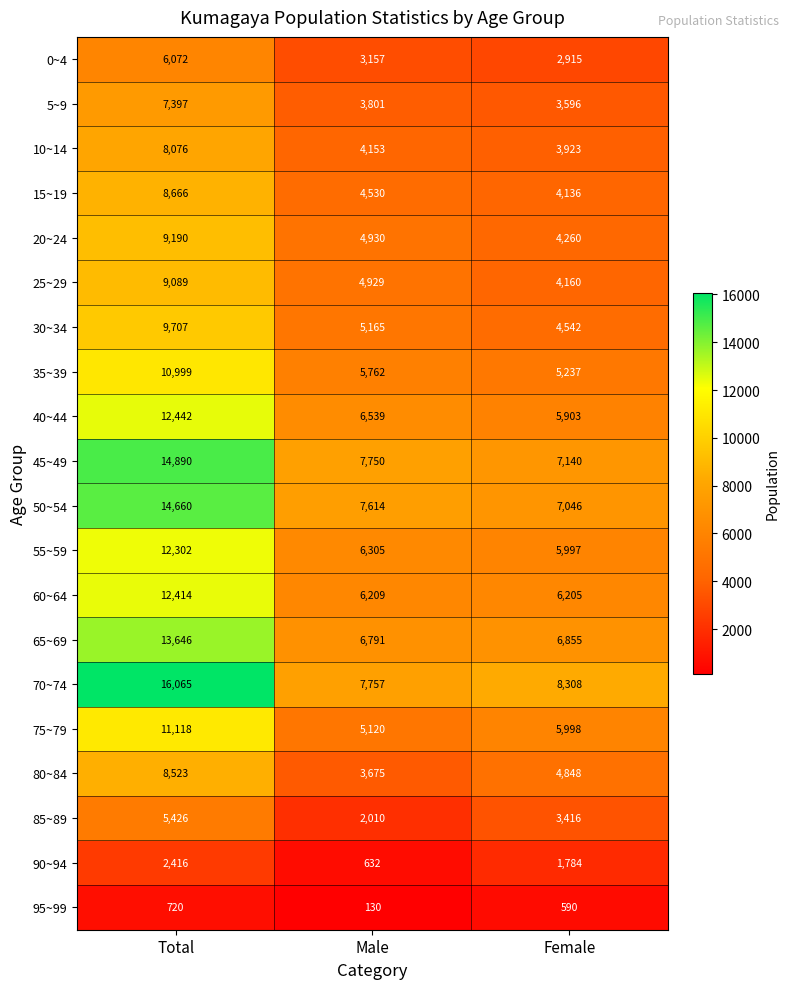

What is the difference between the highest and lowest values at Male?

7627